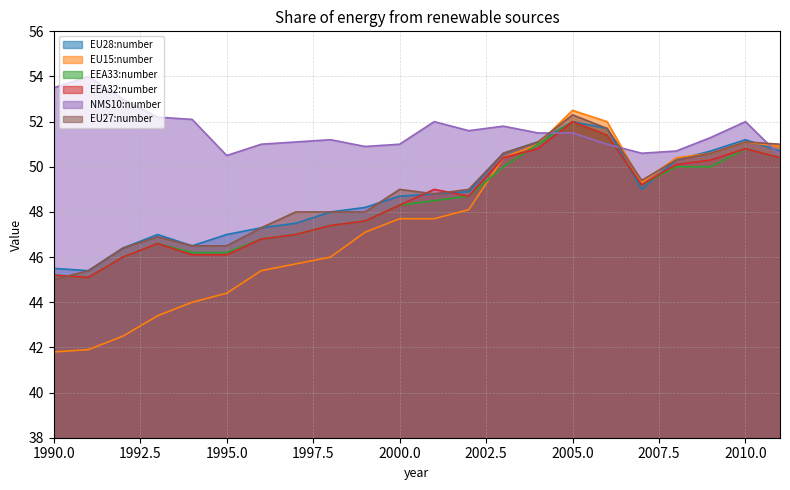

How many intersections are there between NMS10:number and EEA33:number?

2